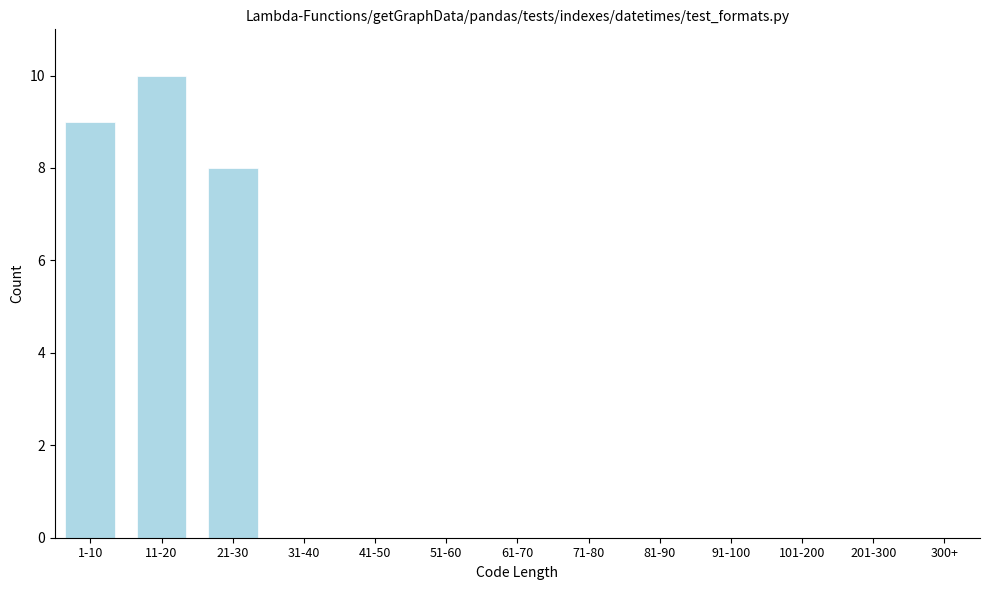

Reading left to right, list all the values displayed in this chart.

1-10=9	11-20=10	21-30=8	31-40=0	41-50=0	51-60=0	61-70=0	71-80=0	81-90=0	91-100=0	101-200=0	201-300=0	300+=0